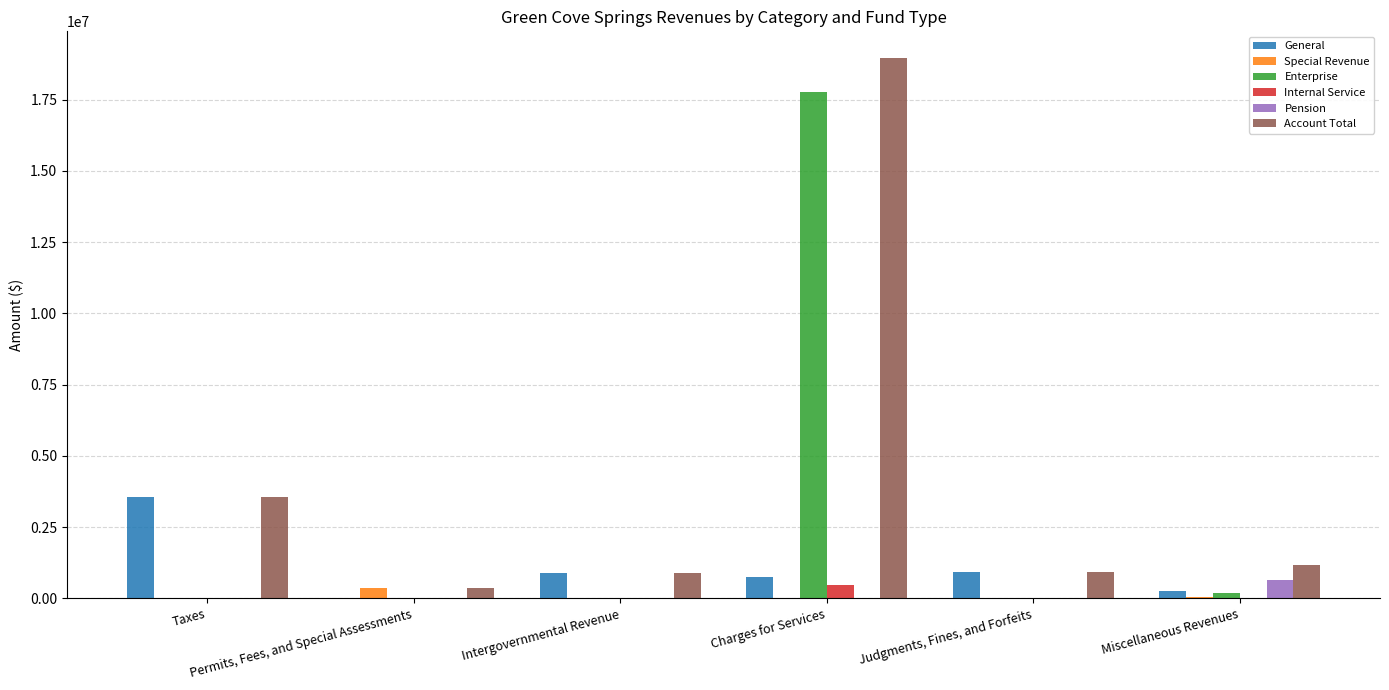

Does the chart contain stacked bars?

No